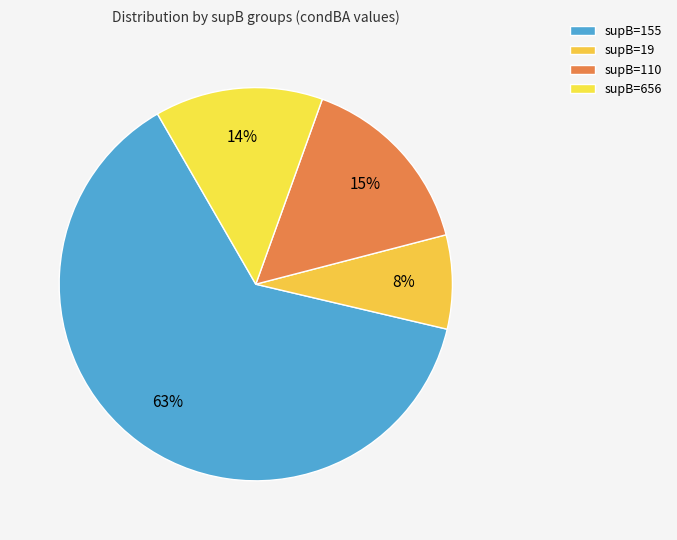

How many slices are in this pie chart?

4